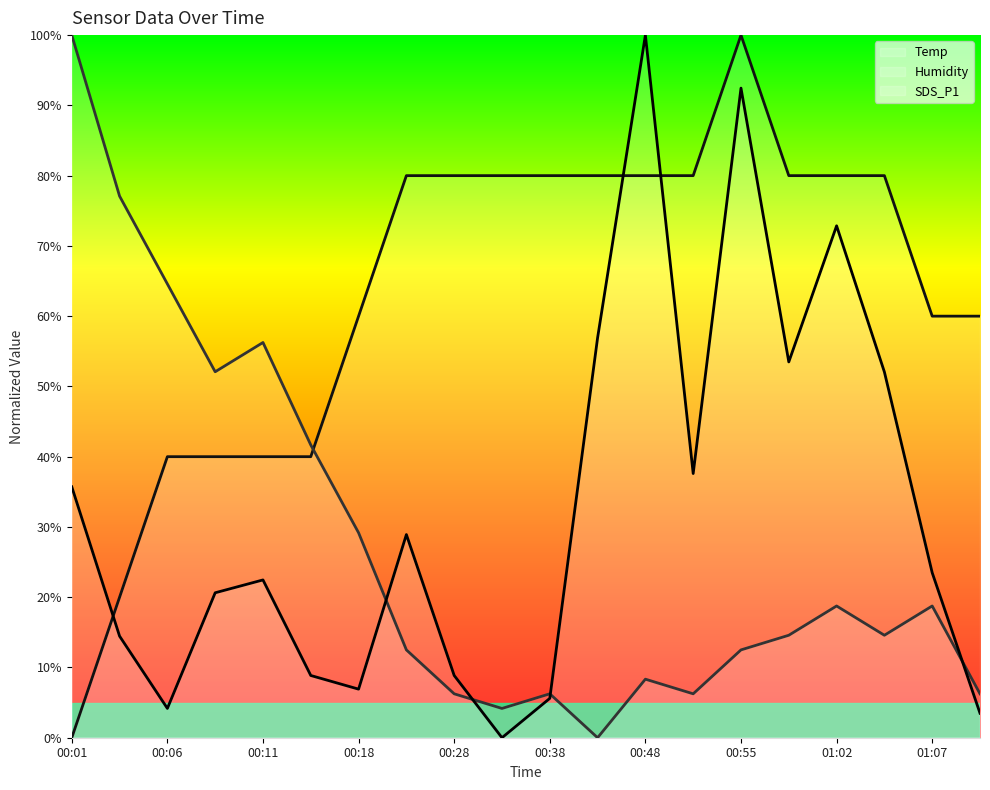

What are all the series names shown in the legend?

Temp, Humidity, SDS_P1